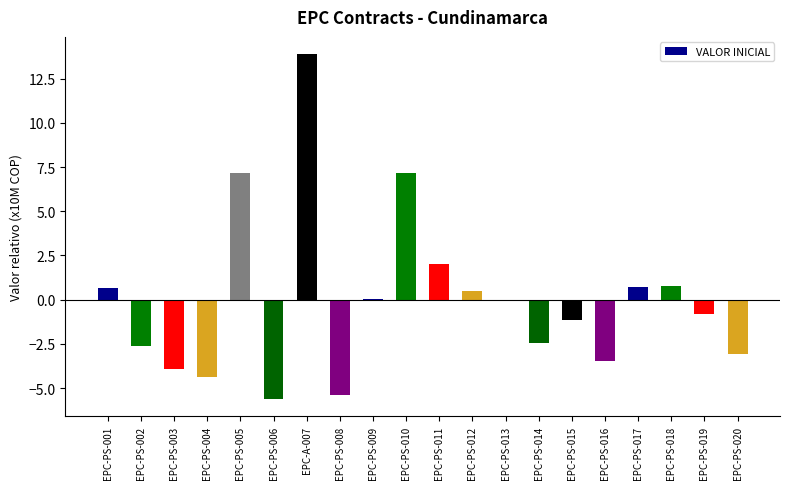

What is the change in value from EPC-PS-008 to EPC-PS-016?

+1.9